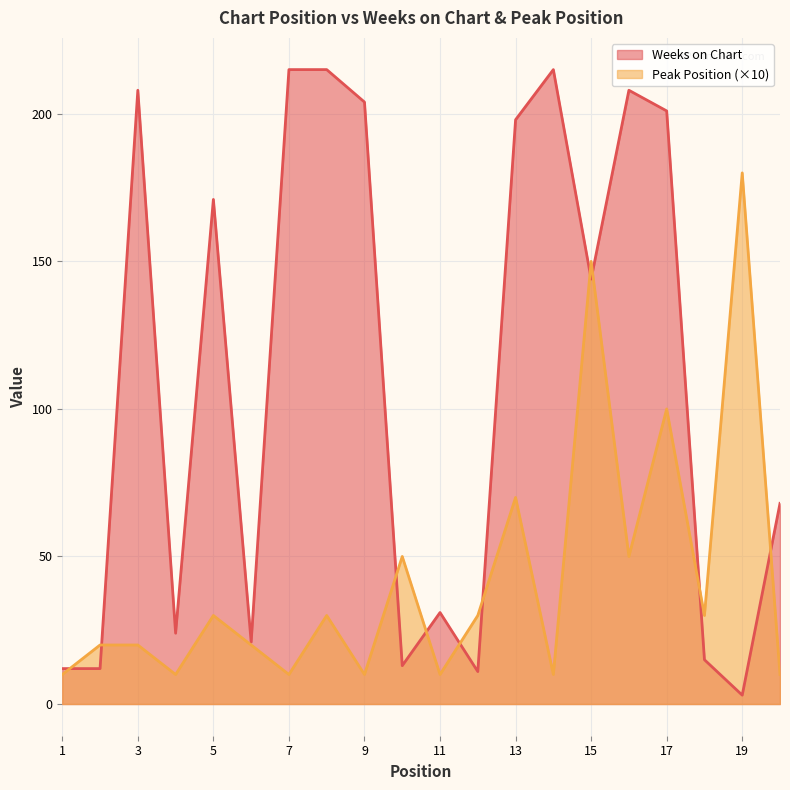

What are all the series names shown in the legend?

Weeks on Chart, Peak Position (×10)